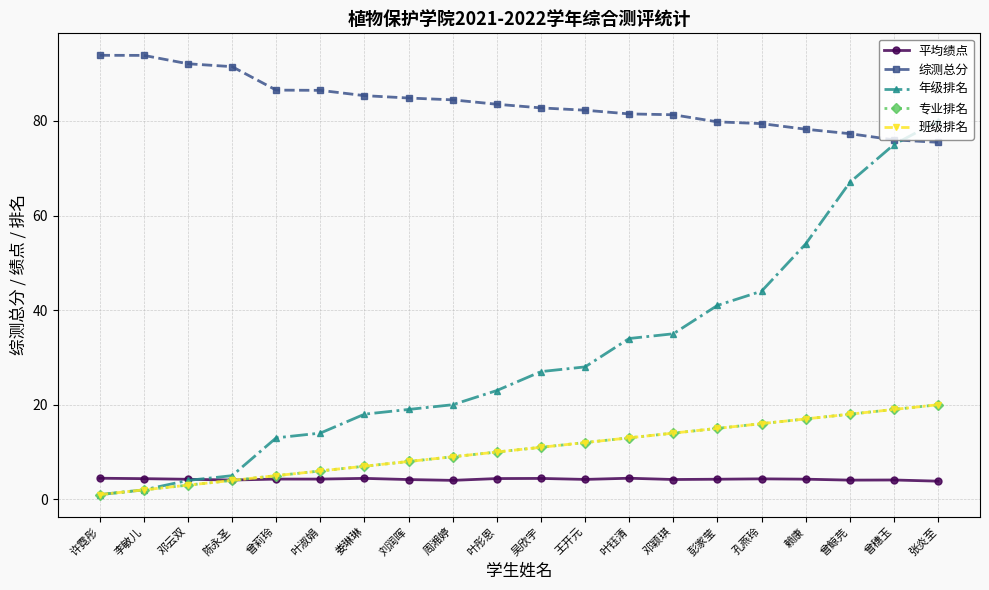

What is the sum of the 平均绩点 values at 刘润晖 and 曾莉玲?

8.5